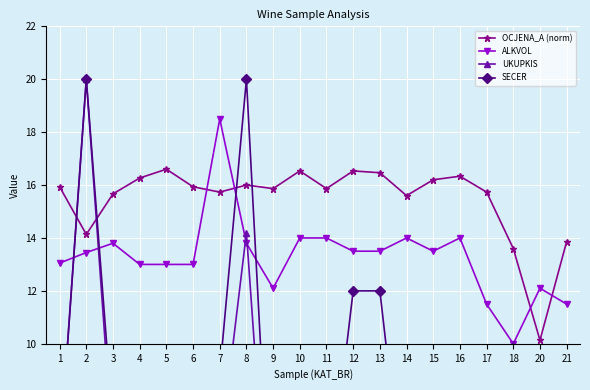

Reading right to left, what are all the values shown in this chart?

OCJENA_A (norm): 13.9	10.1	13.6	15.7	16.3	16.2	15.6	16.5	16.5	15.9	16.5	15.9	16.0	15.7	15.9	16.6	16.3	15.7	14.1	15.9
ALKVOL: 11.5	12.1	10.0	11.5	14.0	13.5	14.0	13.5	13.5	14.0	14.0	12.1	13.8	18.5	13.0	13.0	13.0	13.8	13.4	13.1
UKUPKIS: 0.0	6.0	10.0	6.4	6.3	5.6	6.1	5.8	5.8	5.7	6.8	0.0	14.2	5.8	5.8	5.9	5.8	5.9	20.0	5.8
SECER: 1.0	1.0	6.0	9.5	3.8	1.4	3.2	12.0	12.0	3.5	2.9	1.0	20.0	8.9	1.8	1.2	7.3	6.9	20.0	5.7